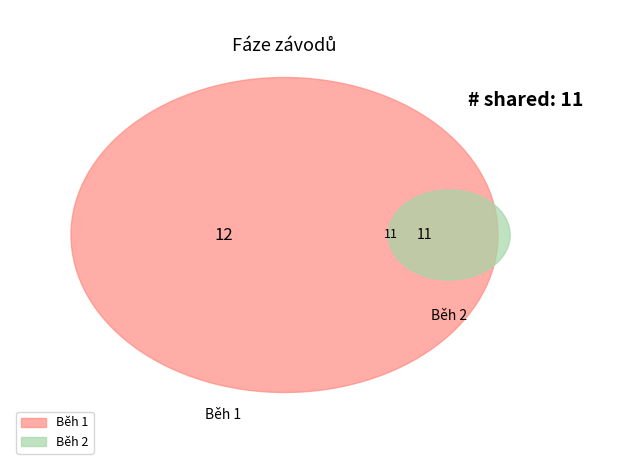

The Běh 1 slice represents 63% of the pie. True or false?

False